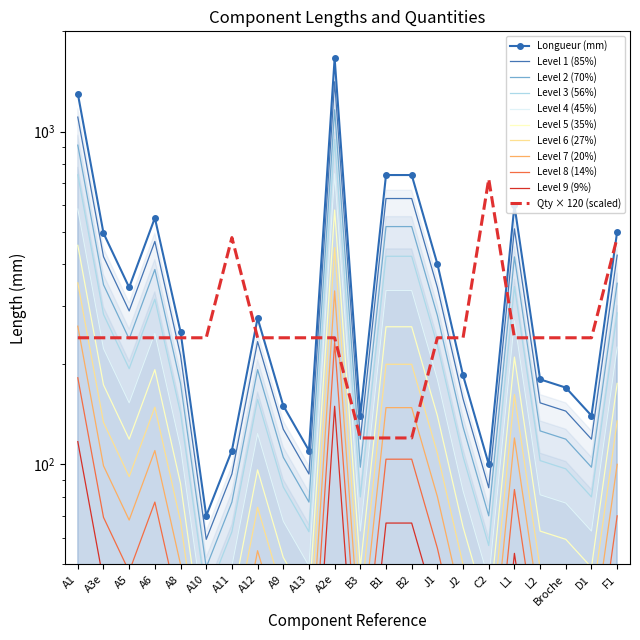

What is the difference between the values at C2 and A8?

150